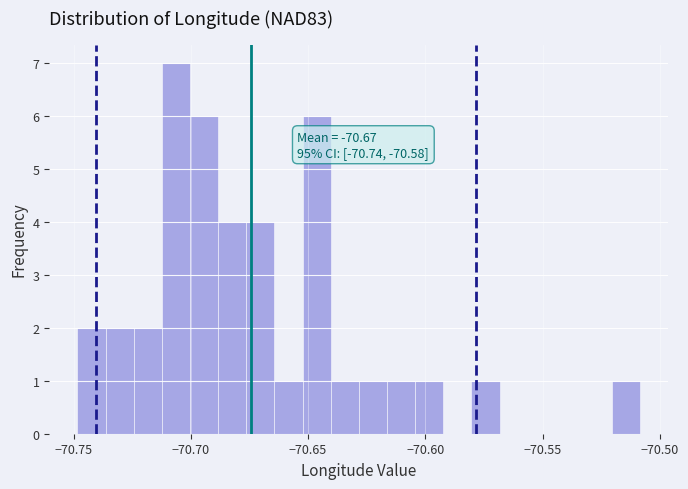

Read against the x-axis, roughly where is the centre of the tallest bar?

-70.705